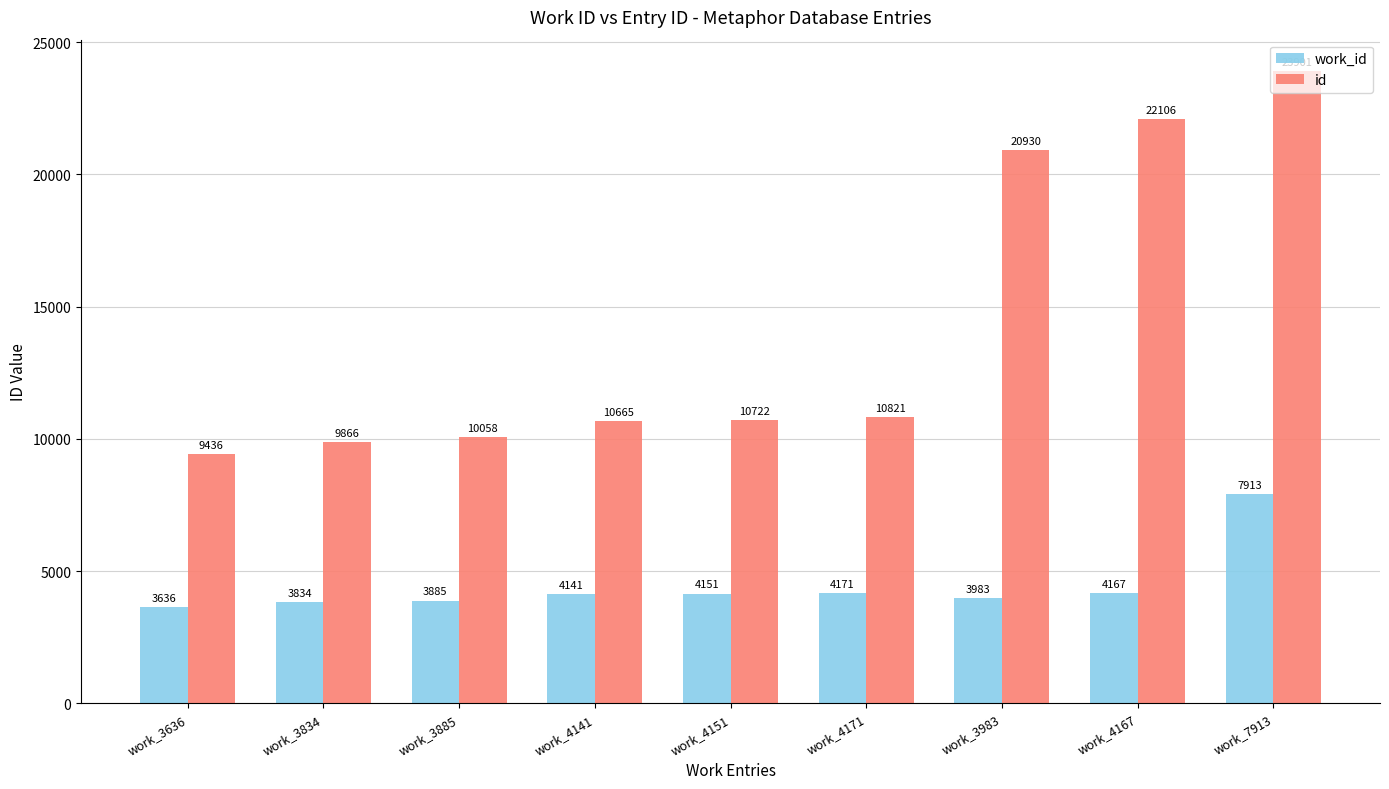

What is the label of the 1st bar from the left?

work_3636